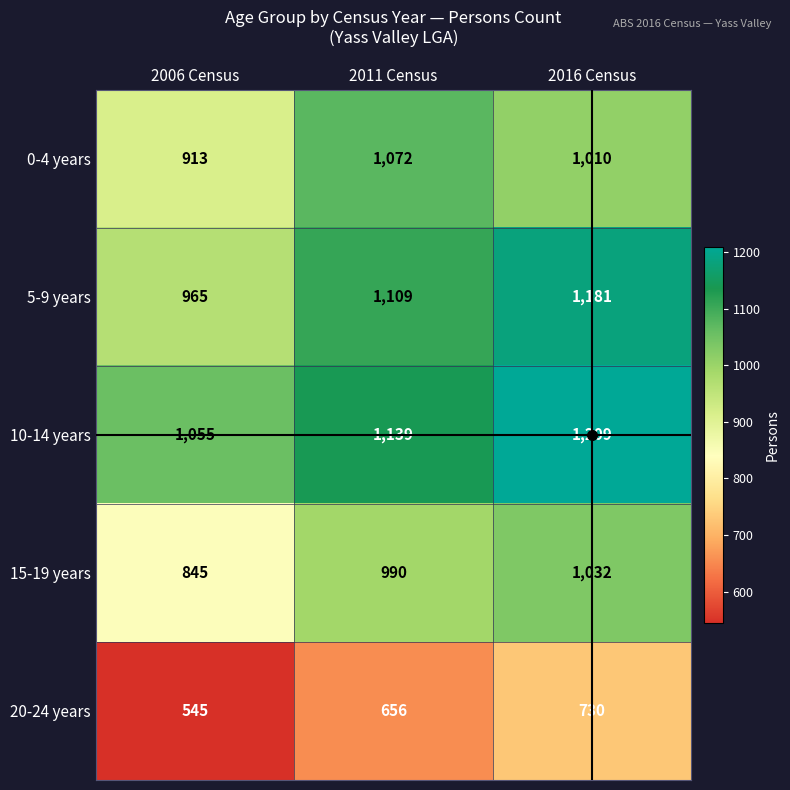

Count the number of categories in the chart.

3